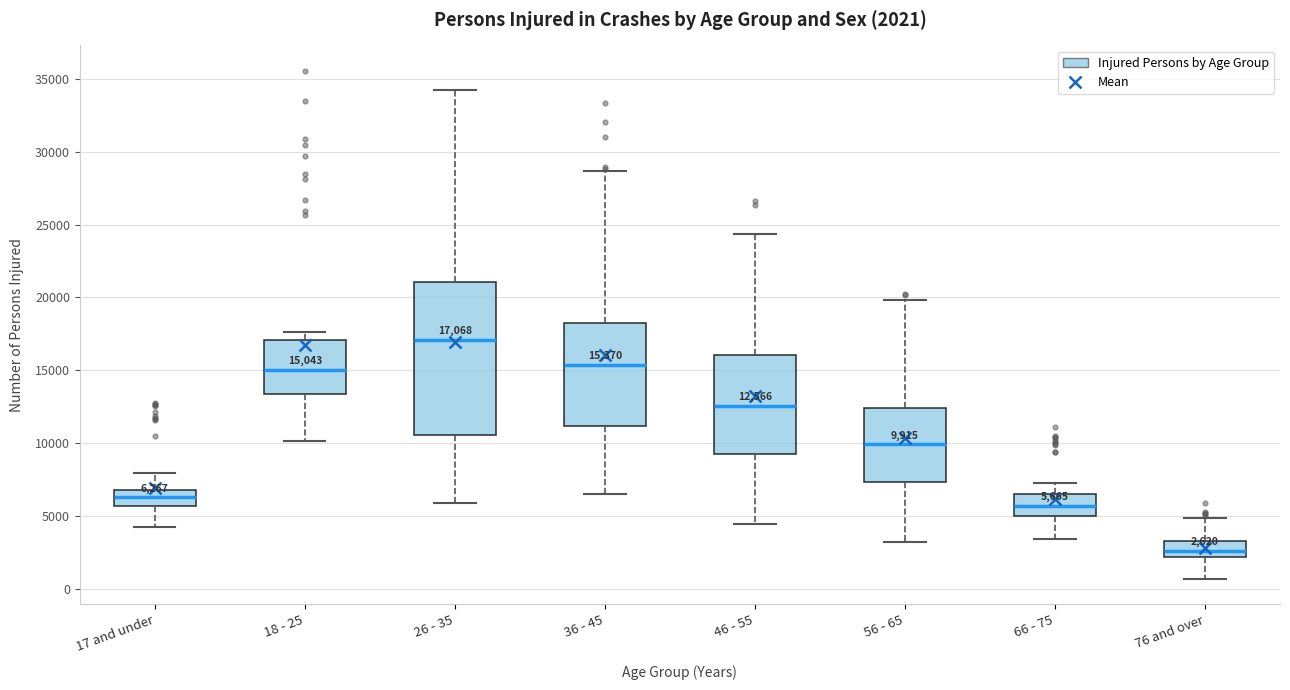

Which box is the tallest, from its lower edge to its upper edge?

26 - 35